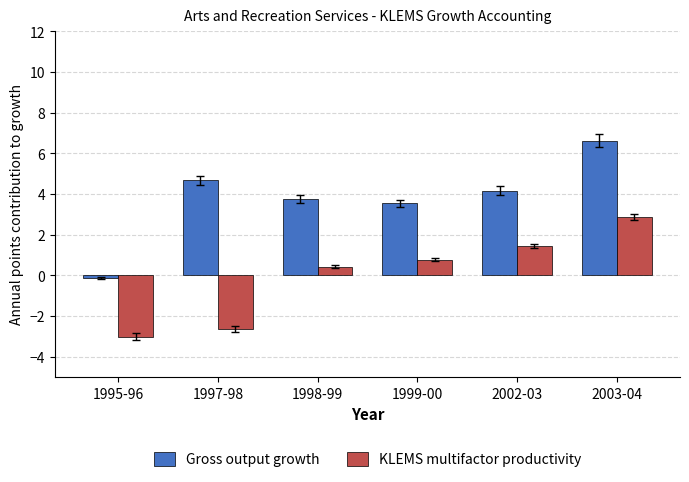

What position from the right is 1999-00?

3